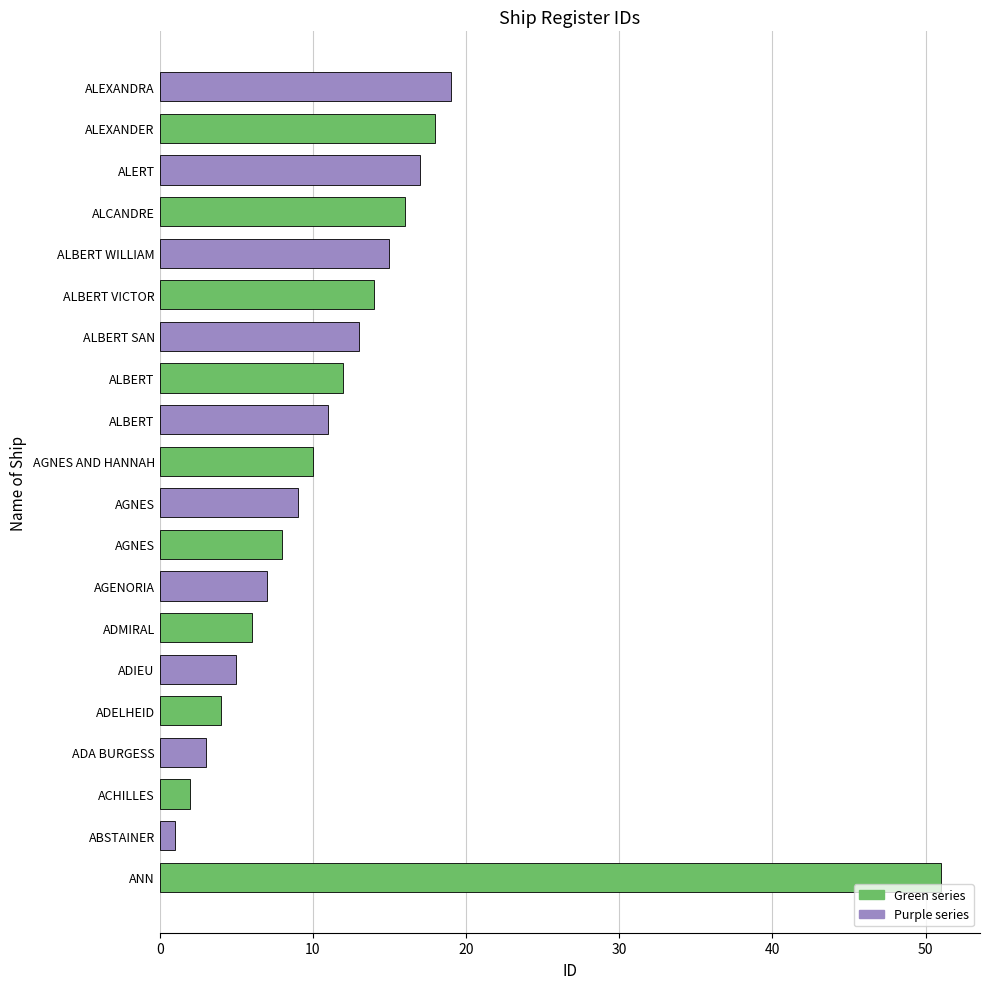

The value of Purple series at ALBERT is 7. True or false?

False